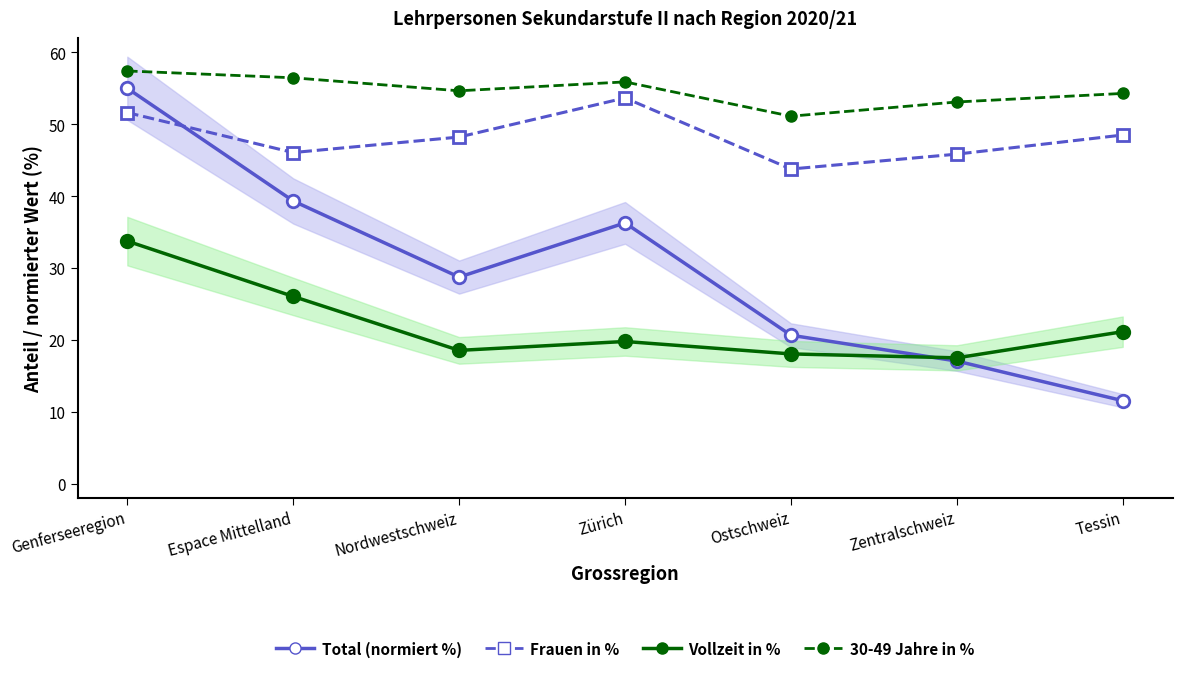

The value of 30-49 Jahre in % at Ostschweiz is 86.9. True or false?

False